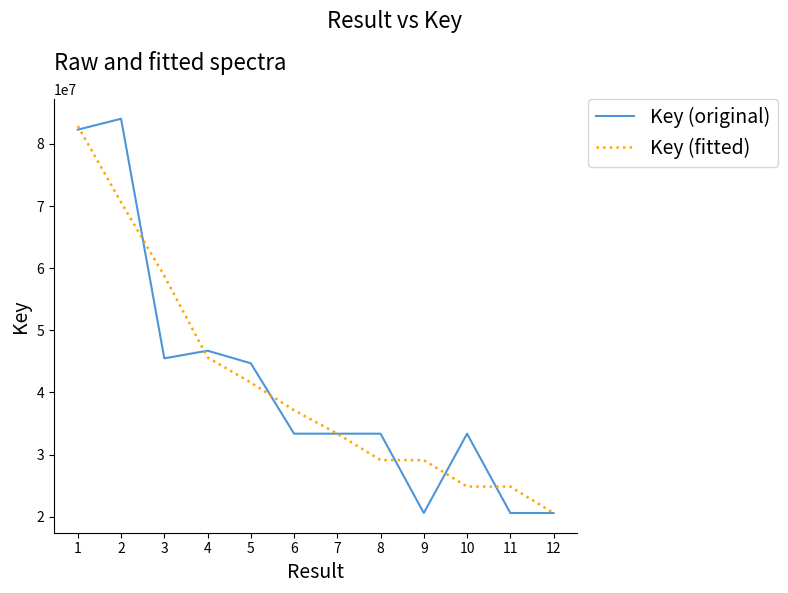

The value of Key (fitted) at 3 is 30317562.6. True or false?

False